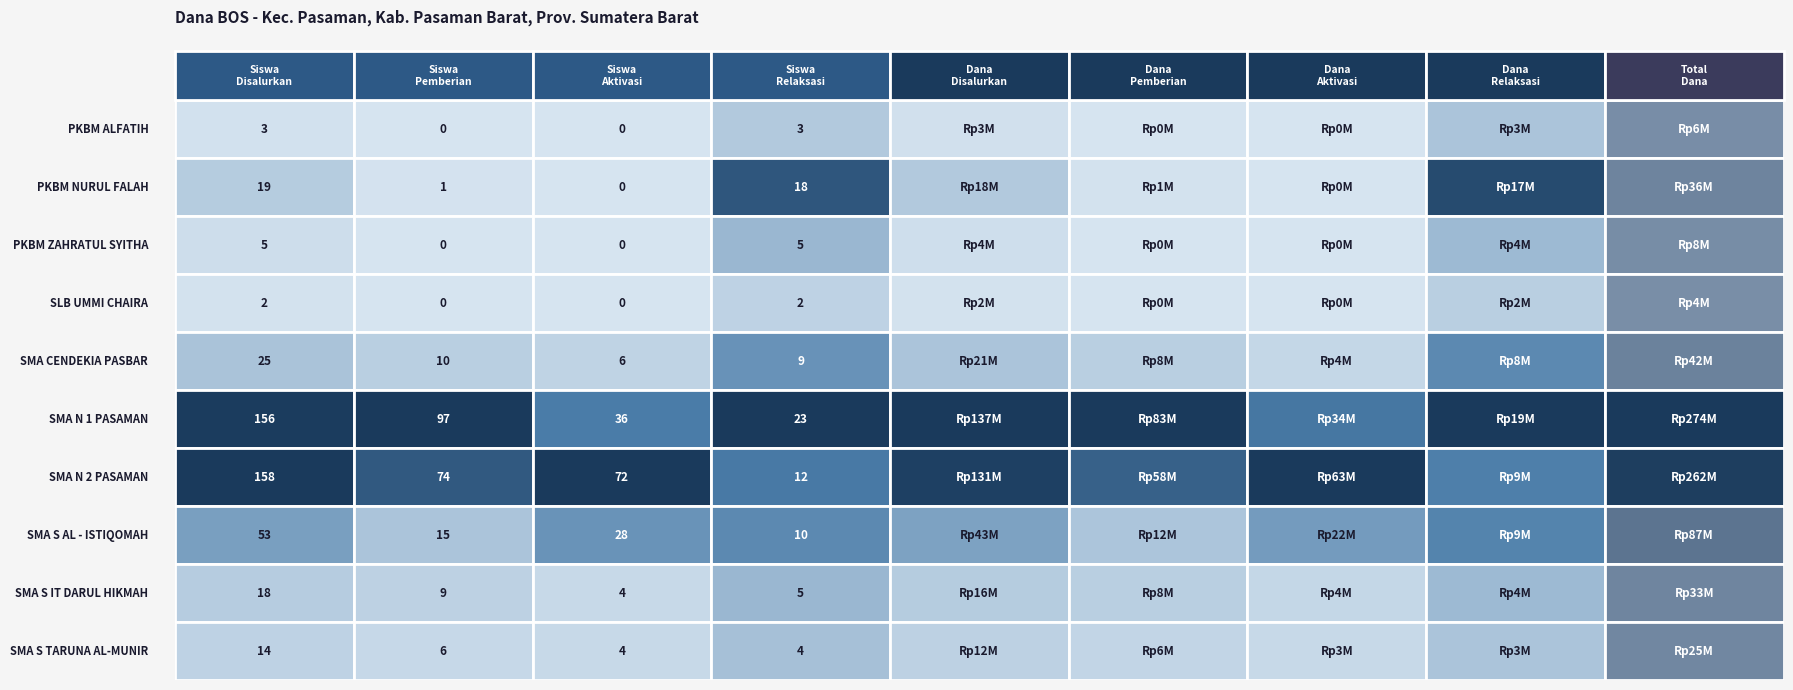

Count the number of data series in this chart.

10